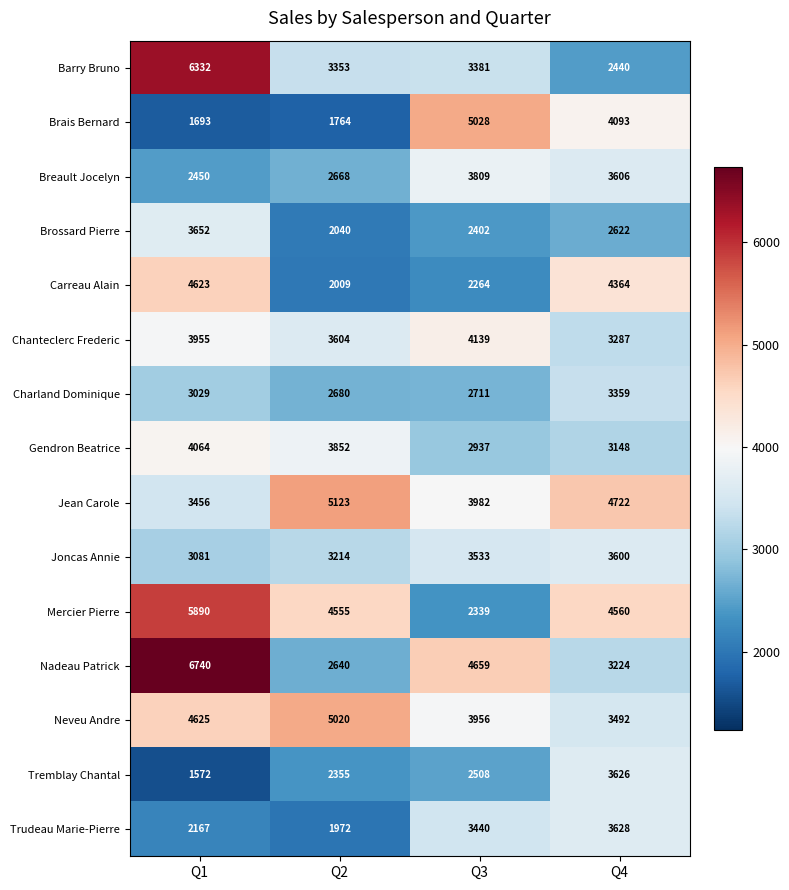

Which series has the largest range (max minus min)?

Nadeau Patrick